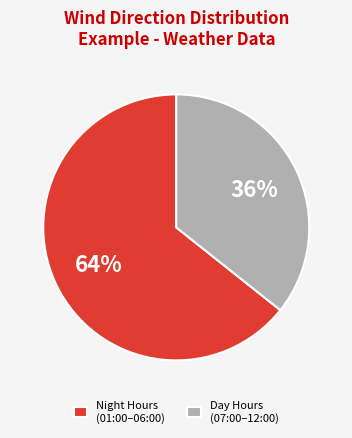

Approximately how many times larger is the value at Night Hours (01:00–06:00) compared to Day Hours (07:00–12:00)?

1.8